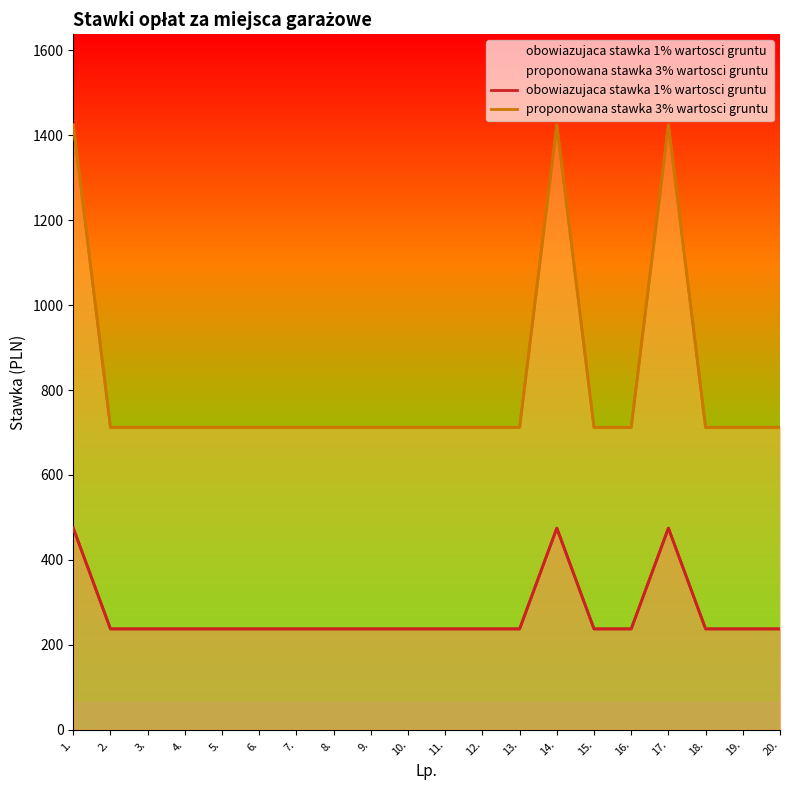

What position from the left is 11.?

11